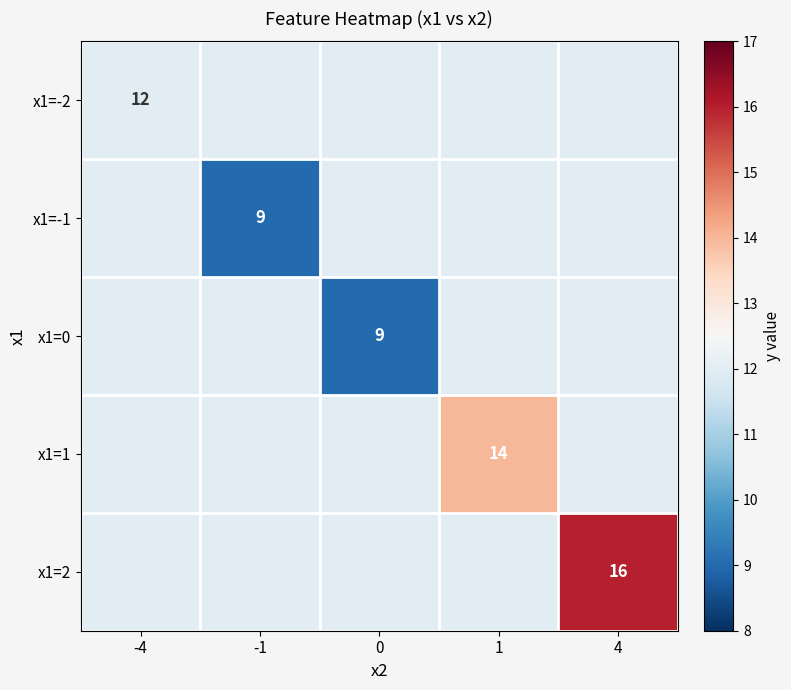

True or false: x1=0 has a value of 5 at 0.

False